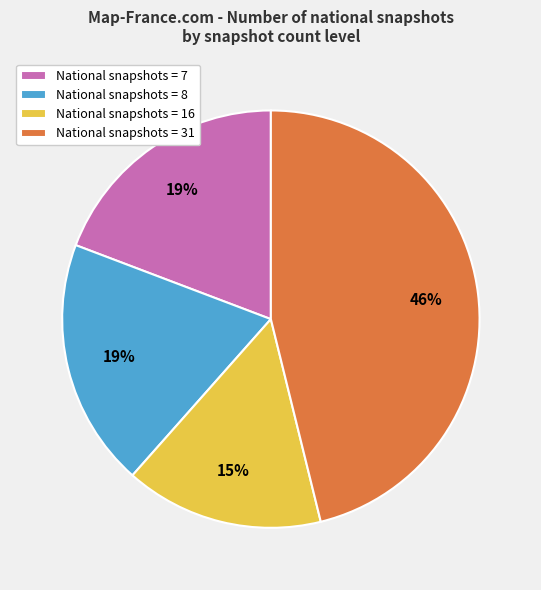

To the nearest percent, what is the average slice percentage?

25%